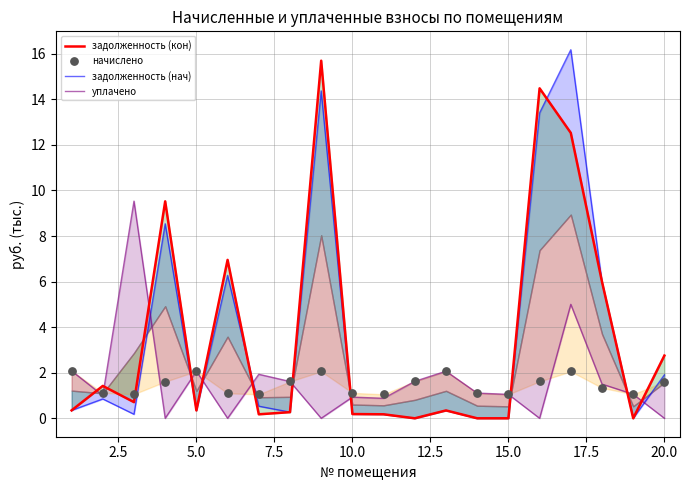

Is the value of задолженность (кон) at 16 greater than the value of уплачено at 7.5?

Yes